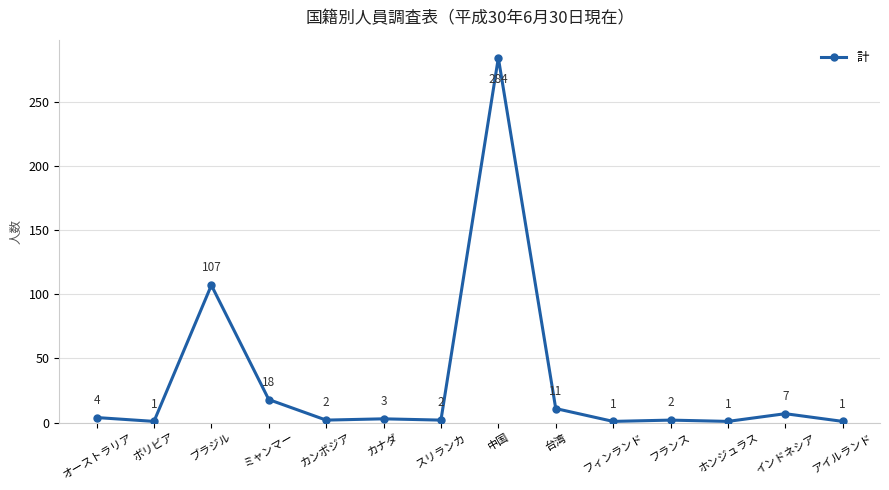

How many points are higher than both their immediate neighbors (excluding endpoints)?

5